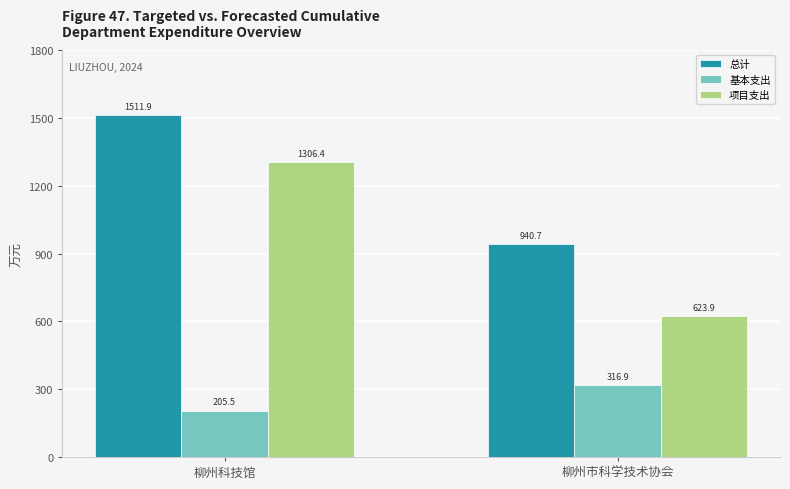

How many data points in 总计 are above 1511?

1